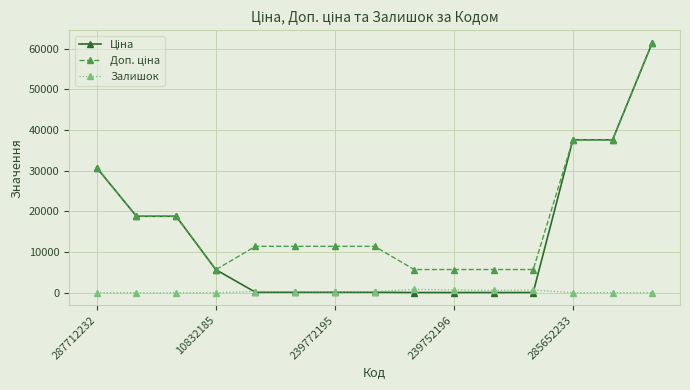

How many values in the Залишок series are below 214?

7